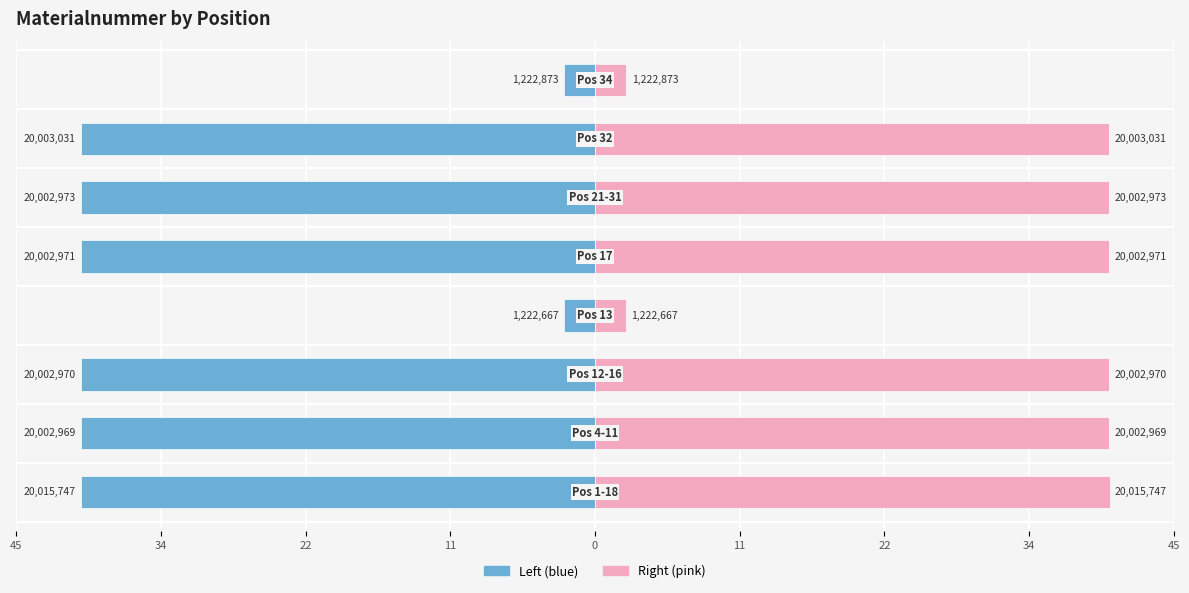

Is it true that Materialnummer (mirror) equals 61.7 at 22?

False